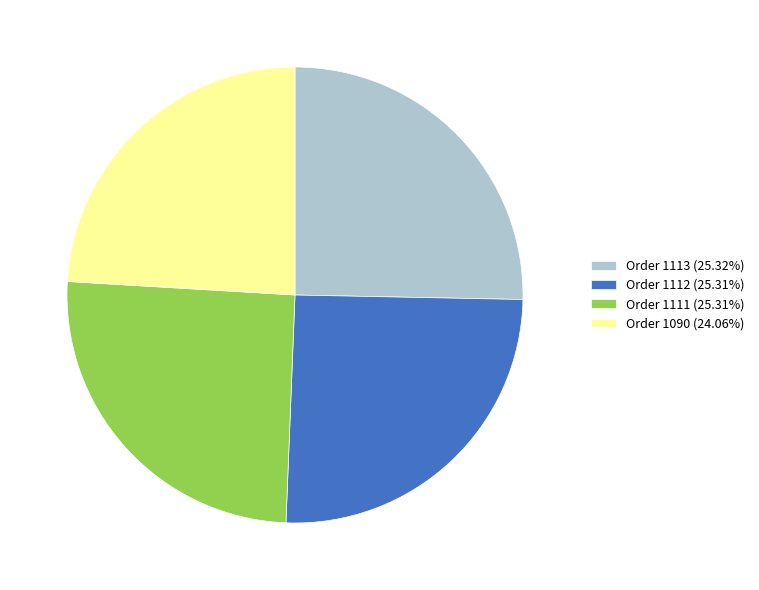

Does Order 1111 (25.31%) account for over 50% of the chart?

No